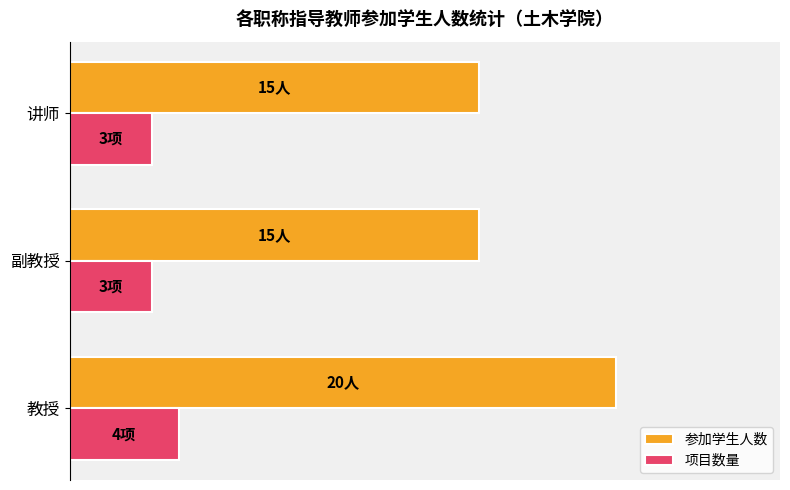

What are all the series names shown in the legend?

参加学生人数, 项目数量